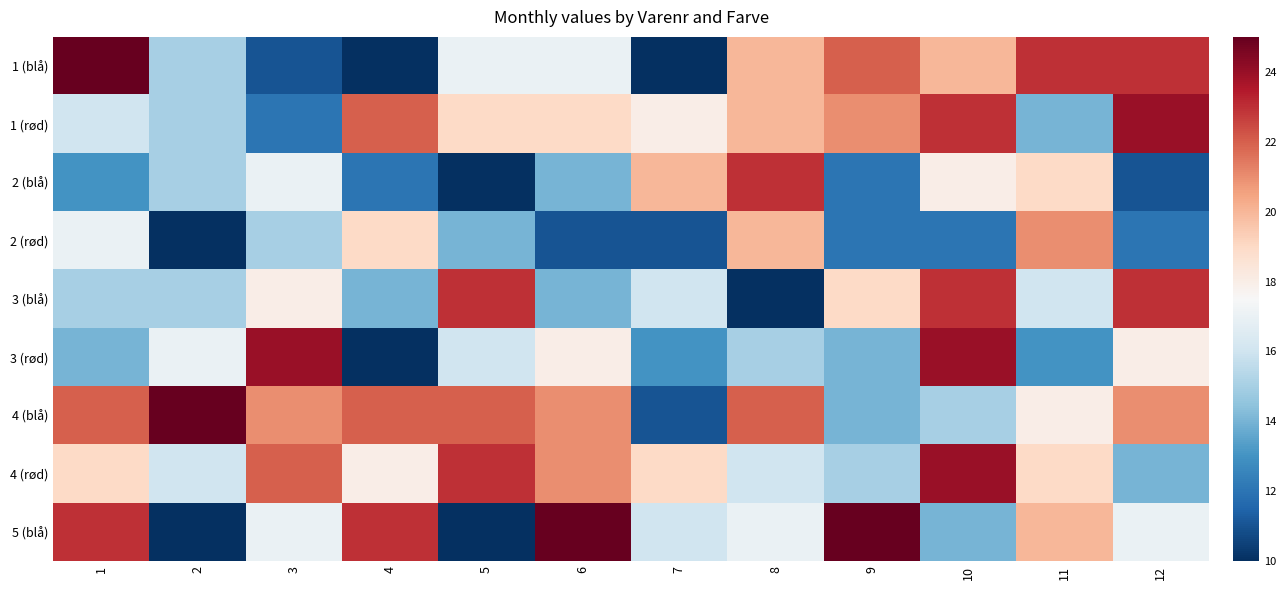

Between 11 and 12, which series saw the biggest shift?

1 (rød)